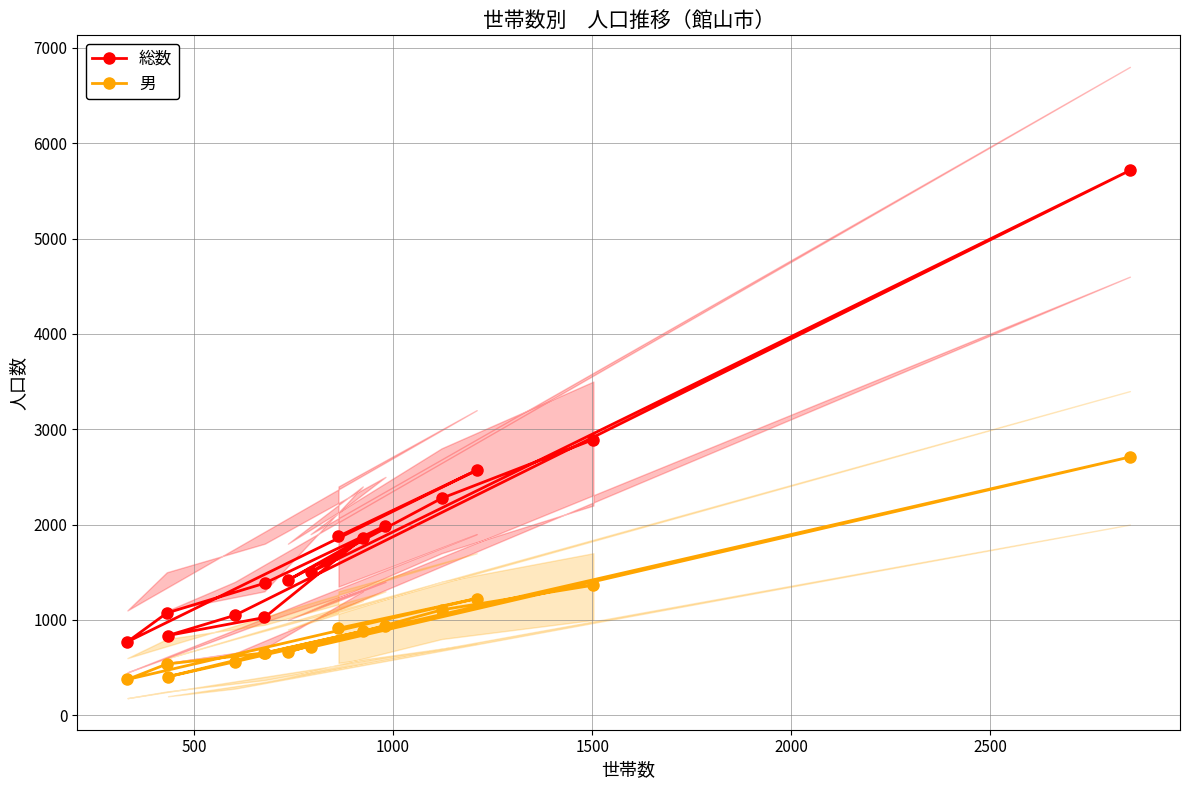

Rank the series by their maximum value, from lowest to highest.

男, 総数